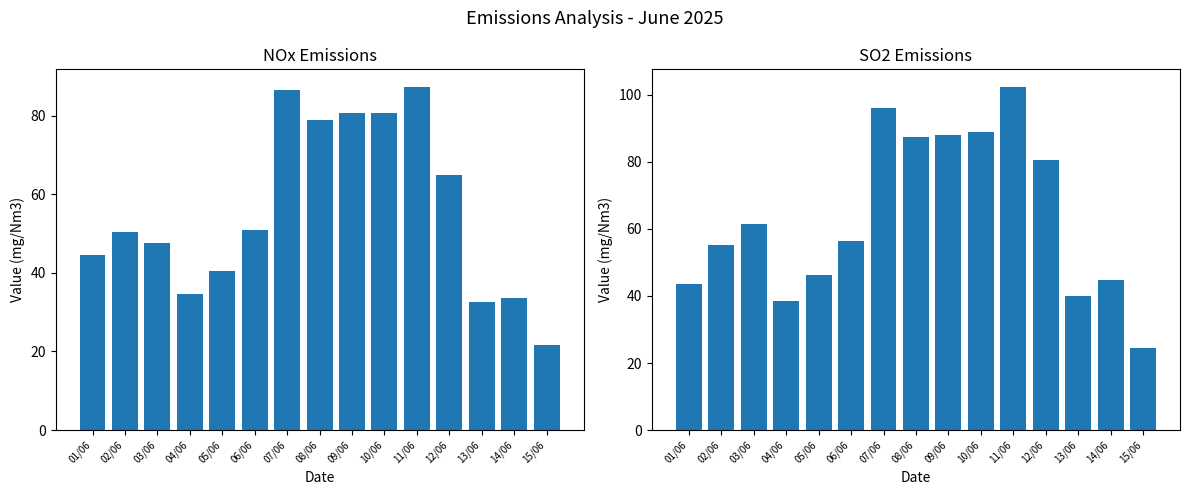

The NOx series shows 27.4 at 12/06. True or false?

False